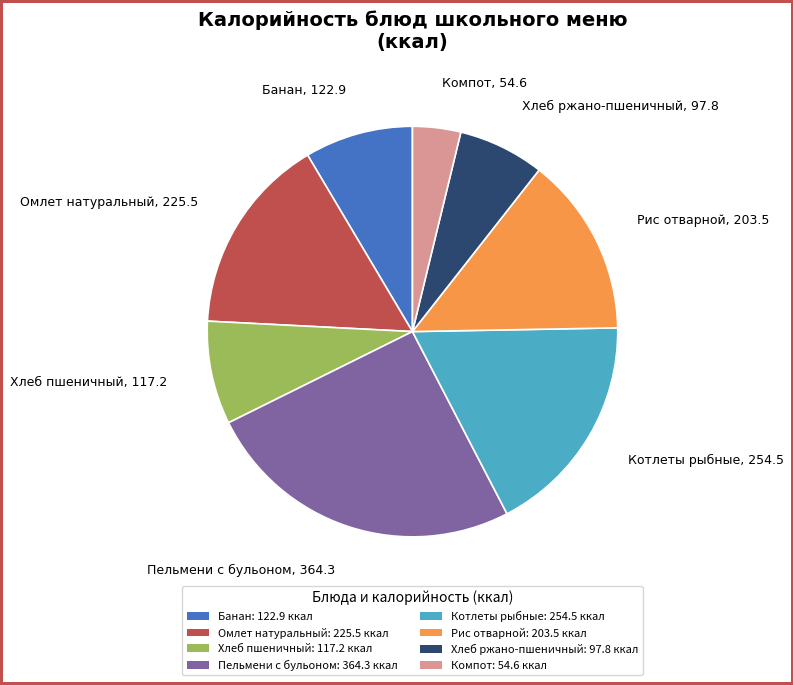

Which slice is the smallest?

Компот